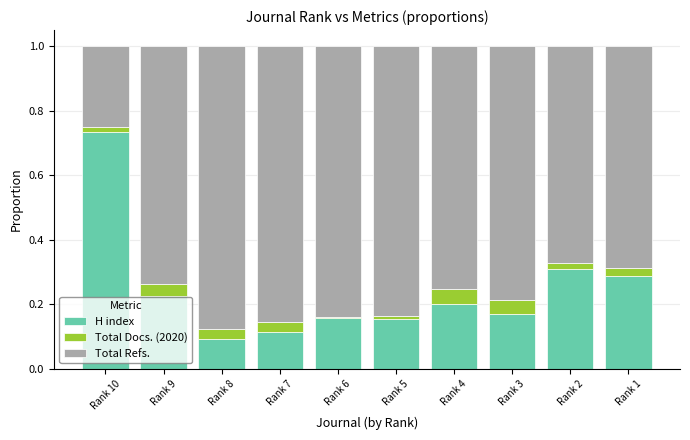

What is the total value across all series at Rank 4?

1.0